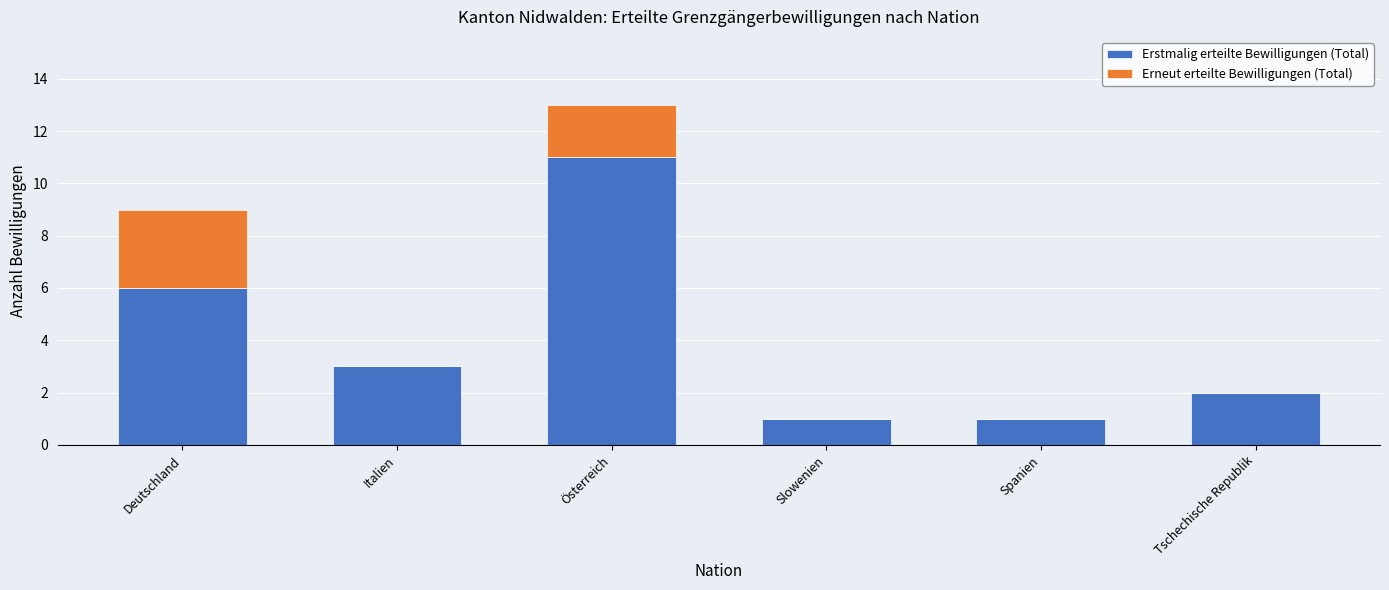

At which category is the sum across all series the highest?

Österreich